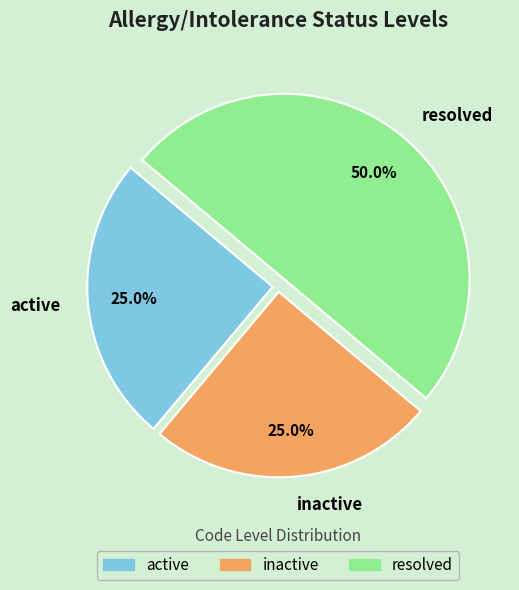

To the nearest percent, what is the average slice percentage?

33%